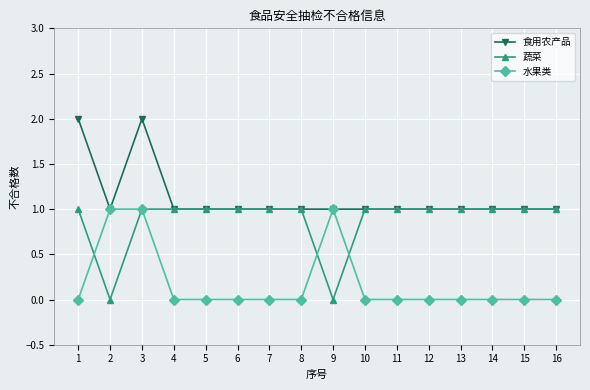

How many series are shown in this chart?

3